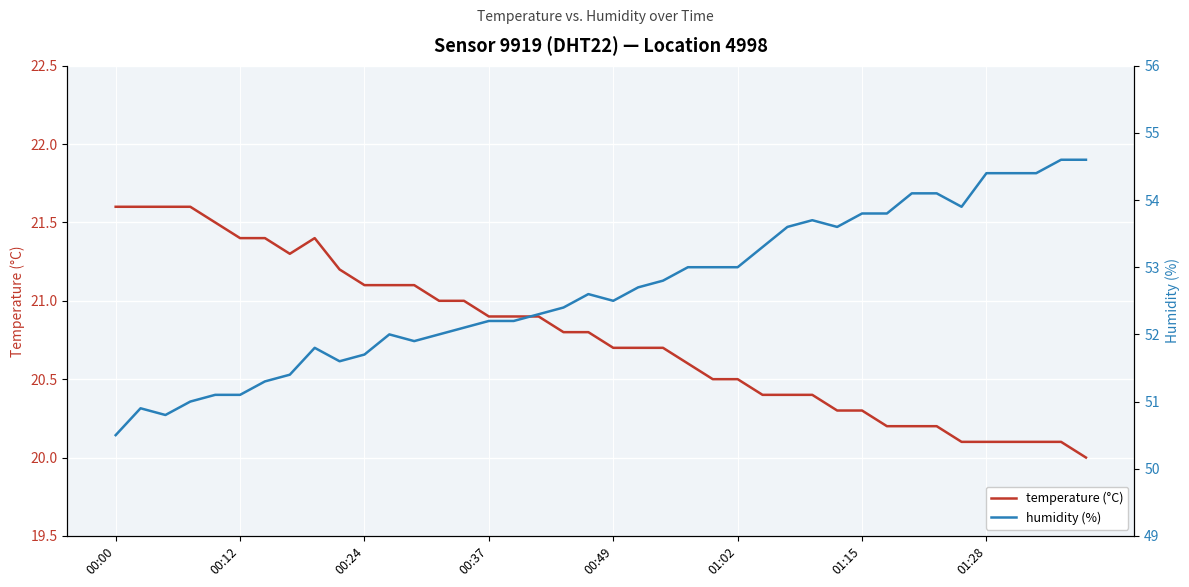

Is the value of humidity (%) at 27 greater than the value of temperature (°C) at 00:24?

Yes